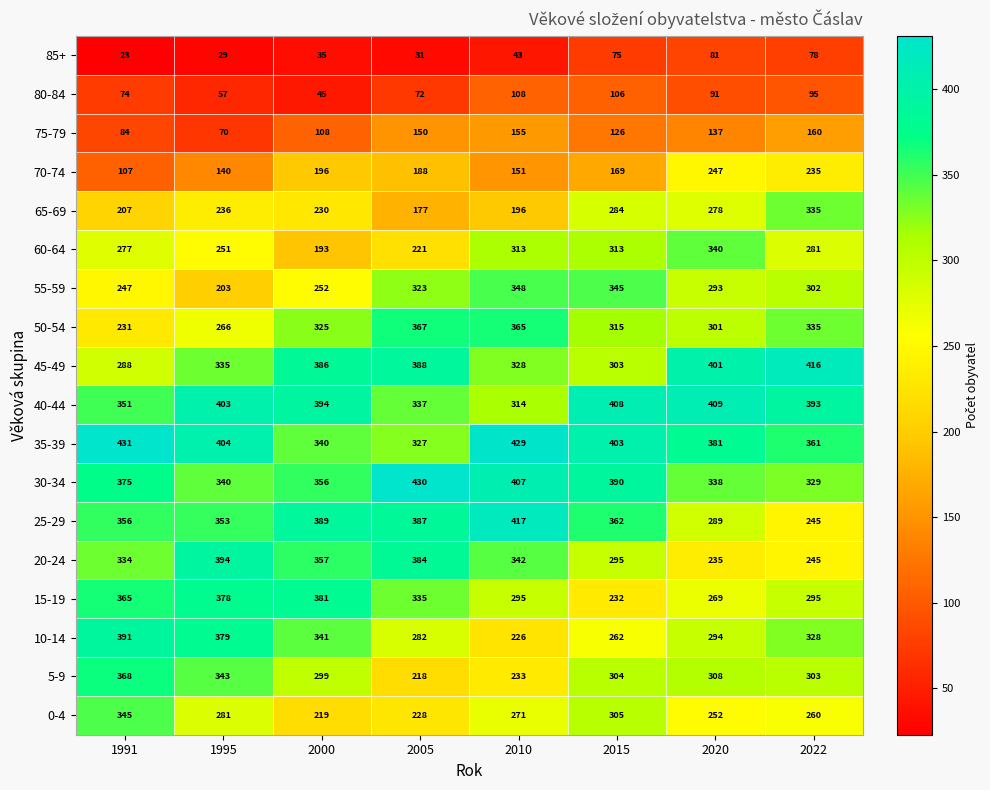

Which series changed the most between 1995 and 2000?

35-39